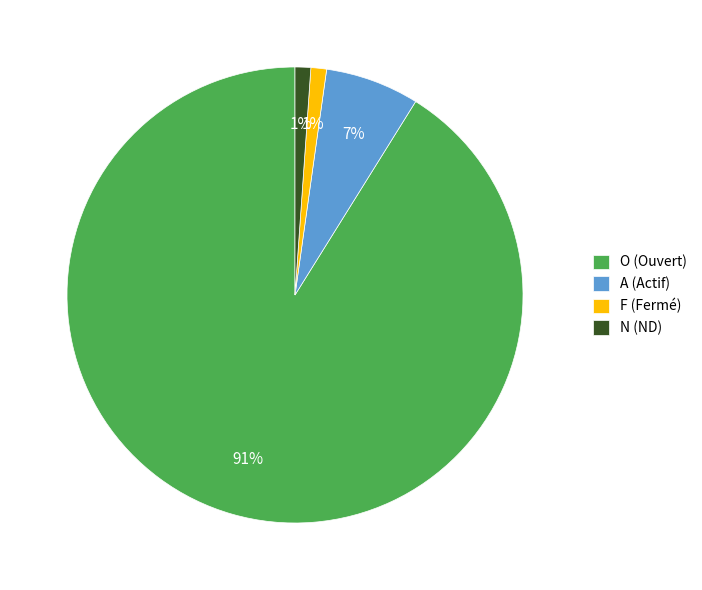

The N slice represents 11% of the pie. True or false?

False